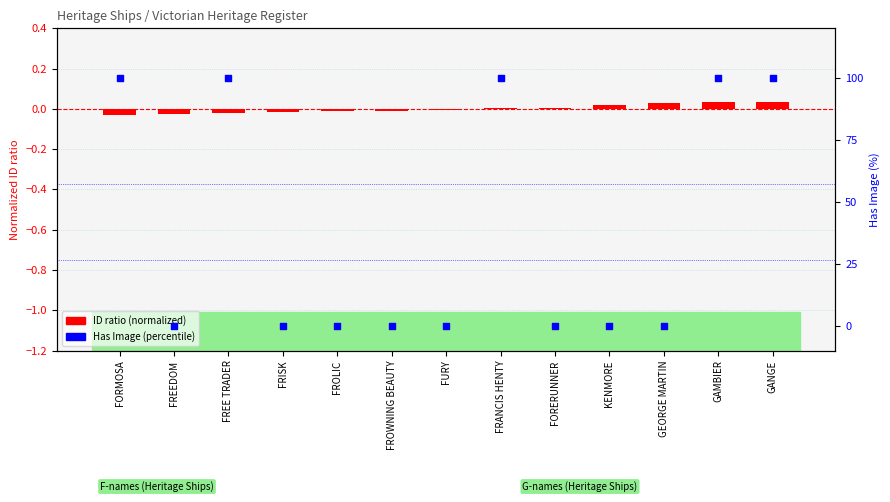

Which series contains the highest Y value?

Has Image (%)